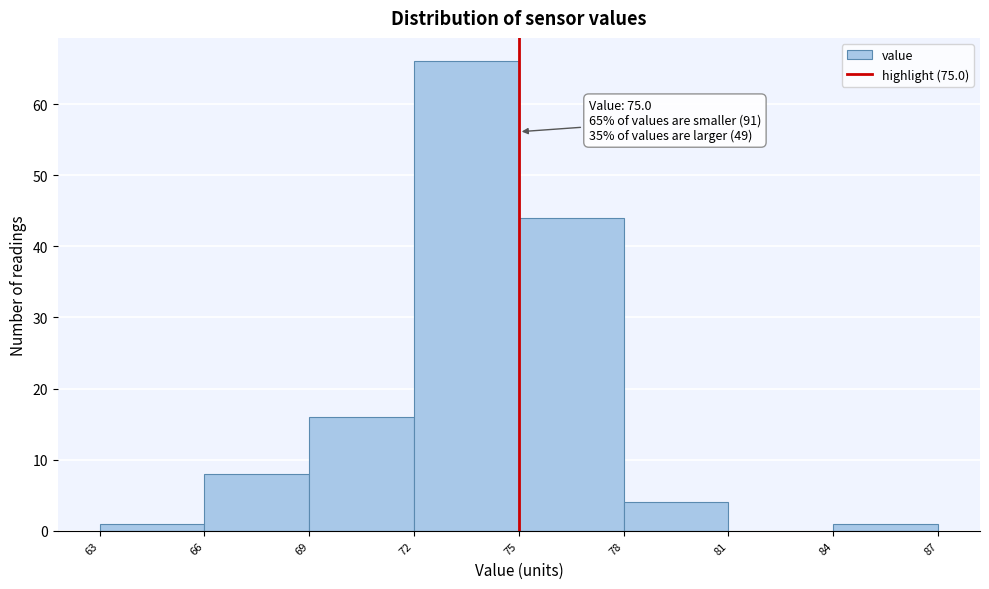

Over which range of the x-axis is the bar tallest?

72 to 75